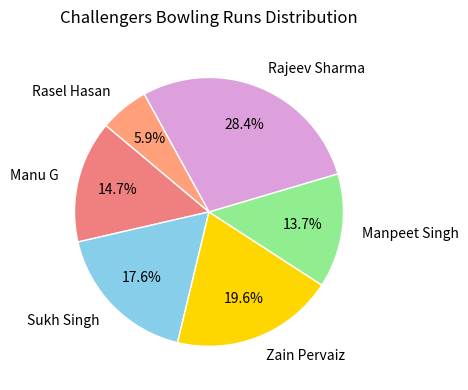

Combined, what portion of the pie is Sukh Singh and Rasel Hasan?

23.5%